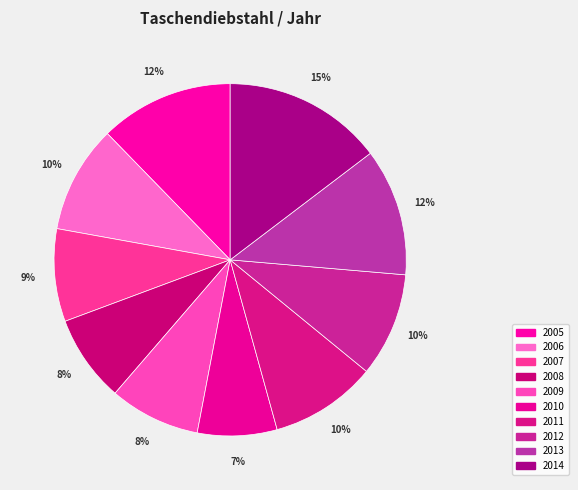

How many segments does this pie chart have?

10